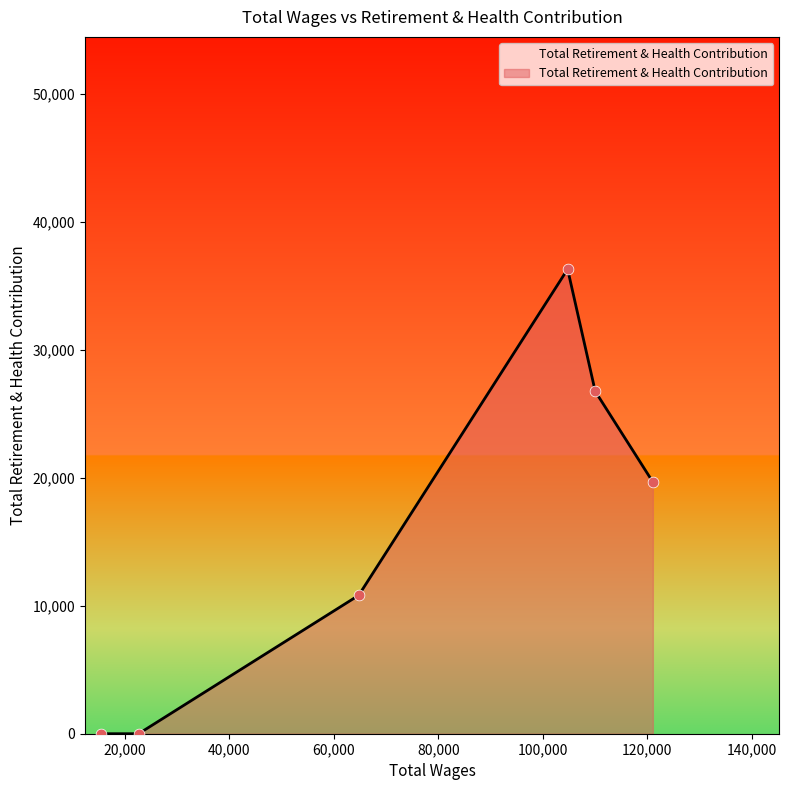

True or false: there are more than 1 points higher than both neighbors.

False